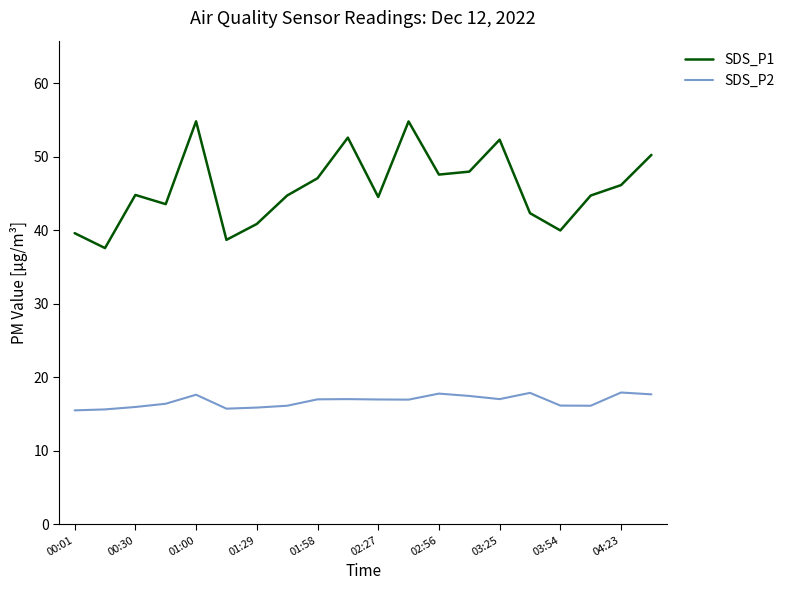

List the series in order of their overall mean, lowest first.

SDS_P2, SDS_P1